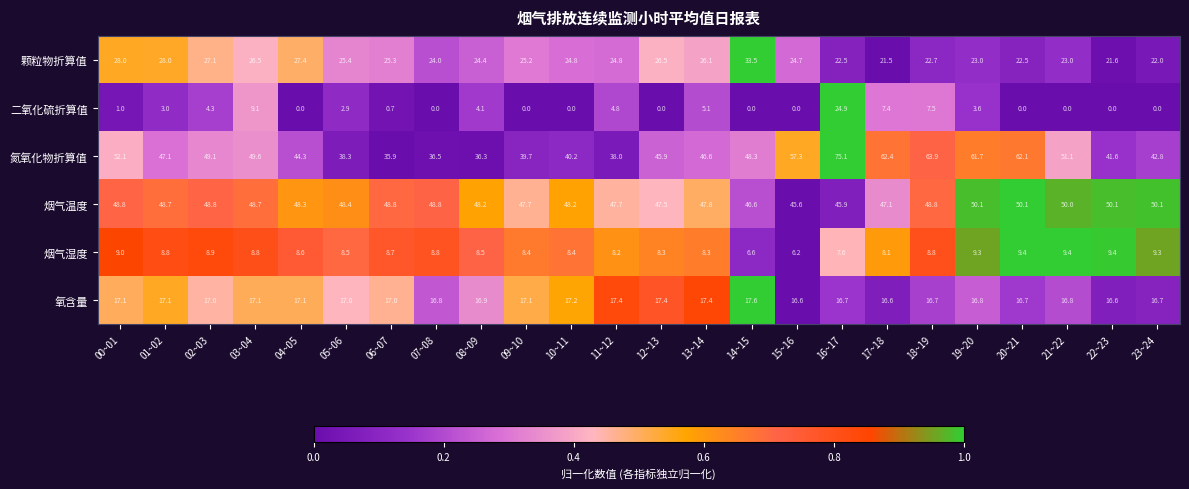

Where does the 氧含量 series first go above 17?

00~01